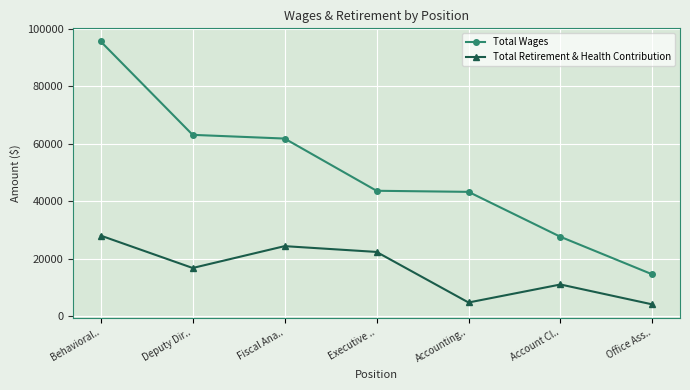

Which series has the largest range (max minus min)?

Total Wages